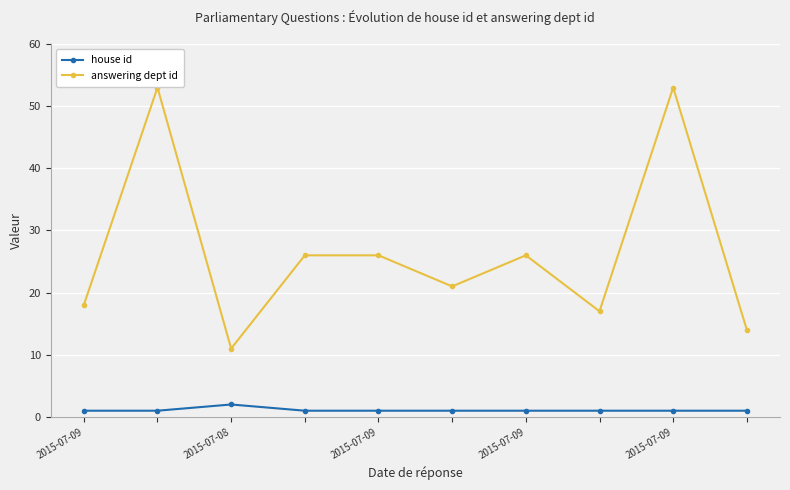

Reading left to right, list all the values displayed in this chart.

house id: 1	1	2	1	1	1	1	1	1	1
answering dept id: 18	53	11	26	26	21	26	17	53	14